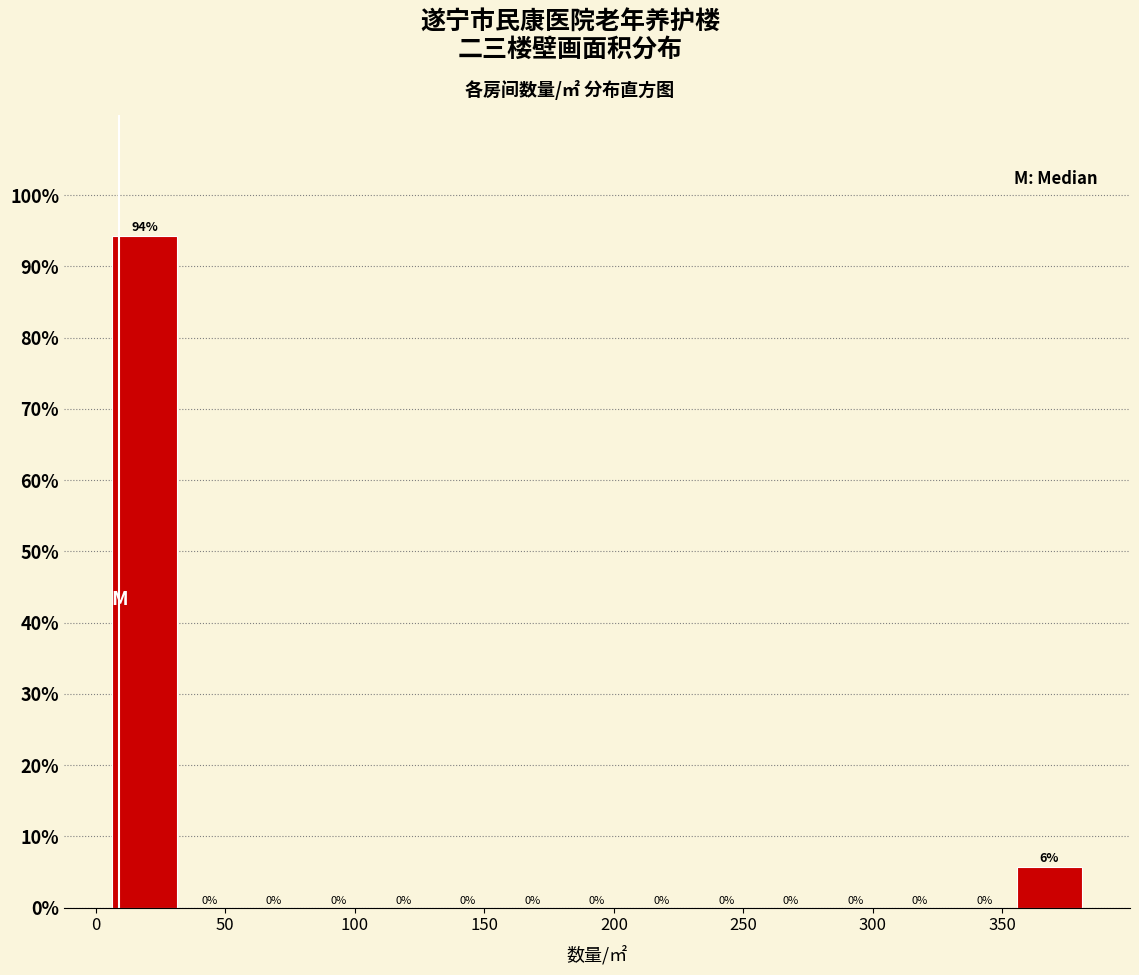

Over which range of the x-axis is the bar tallest?

5 to 30